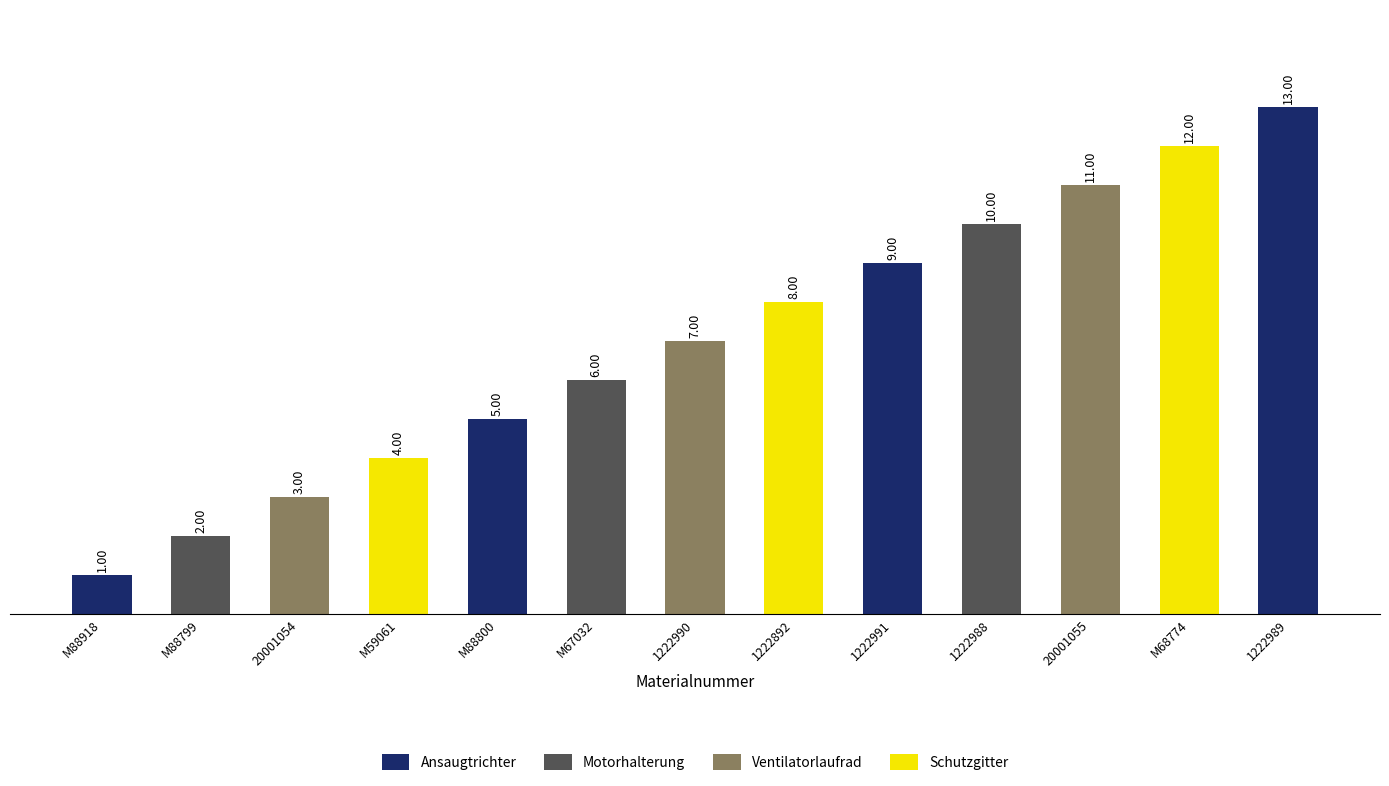

The chart shows a value of 3 at M88799. True or false?

False